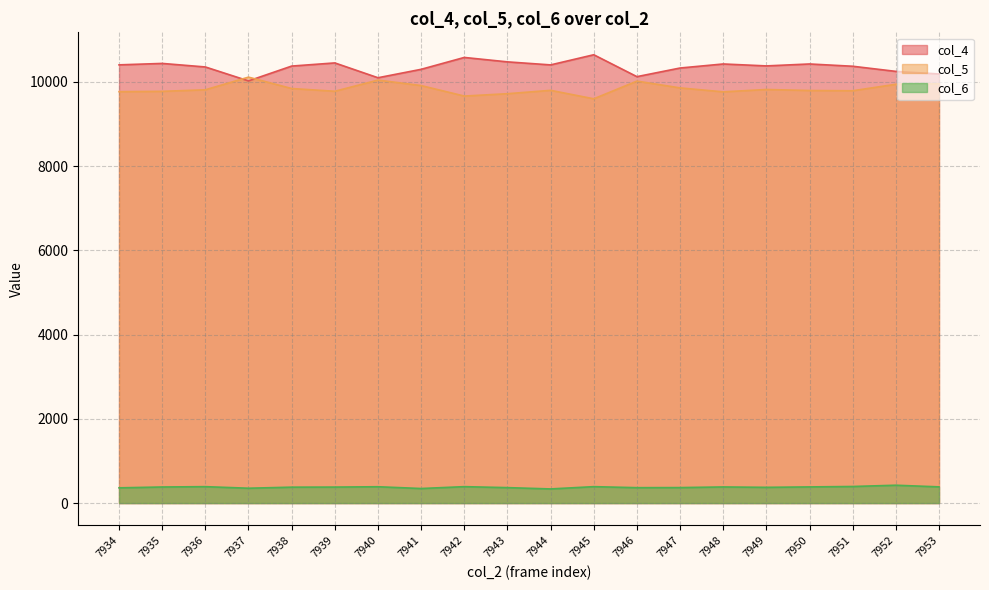

What is the difference between the second highest and minimum values in the col_6 series?

58